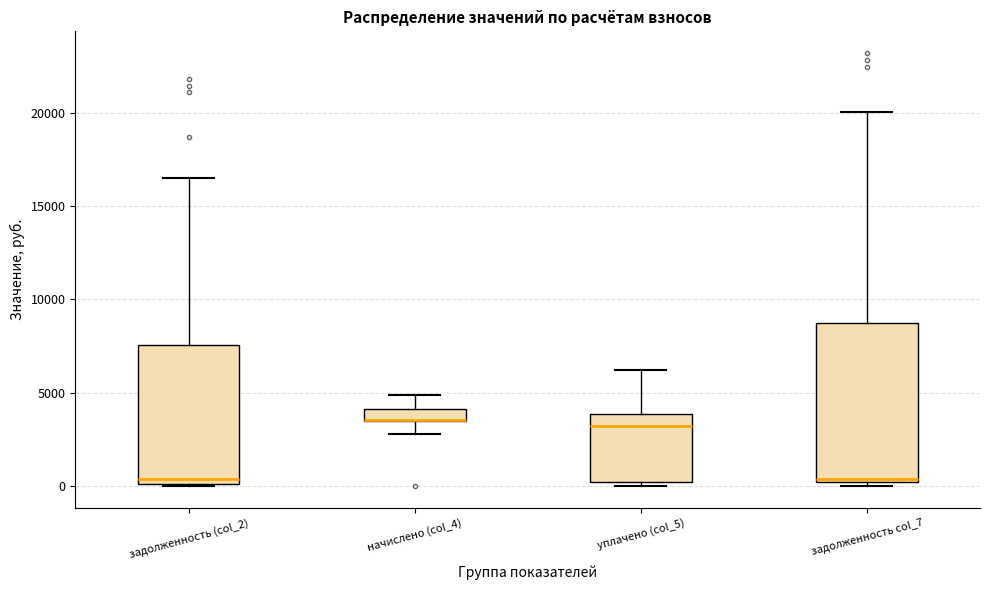

Comparing the boxes themselves (not the whiskers), which one is the tallest?

задолженность col_7